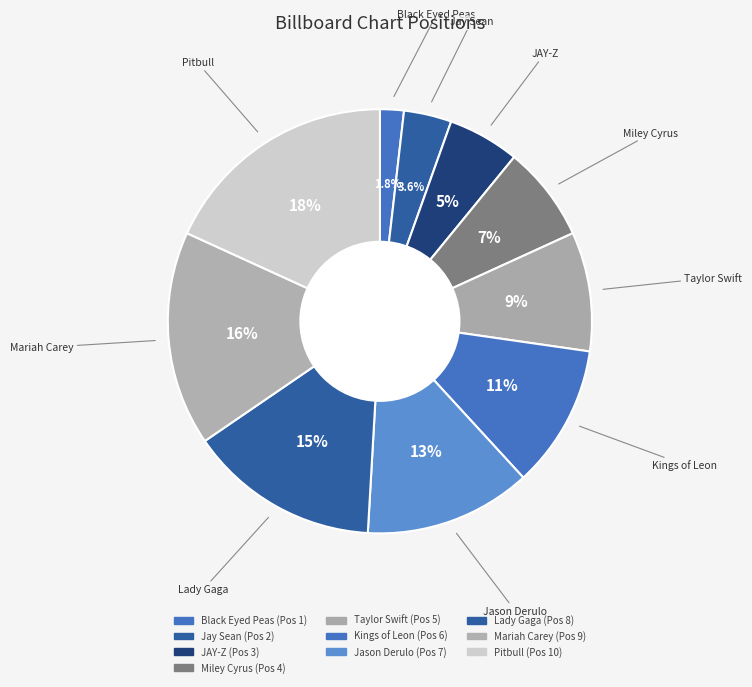

To the nearest percent, what is the difference between the largest and smallest slice percentages?

16%